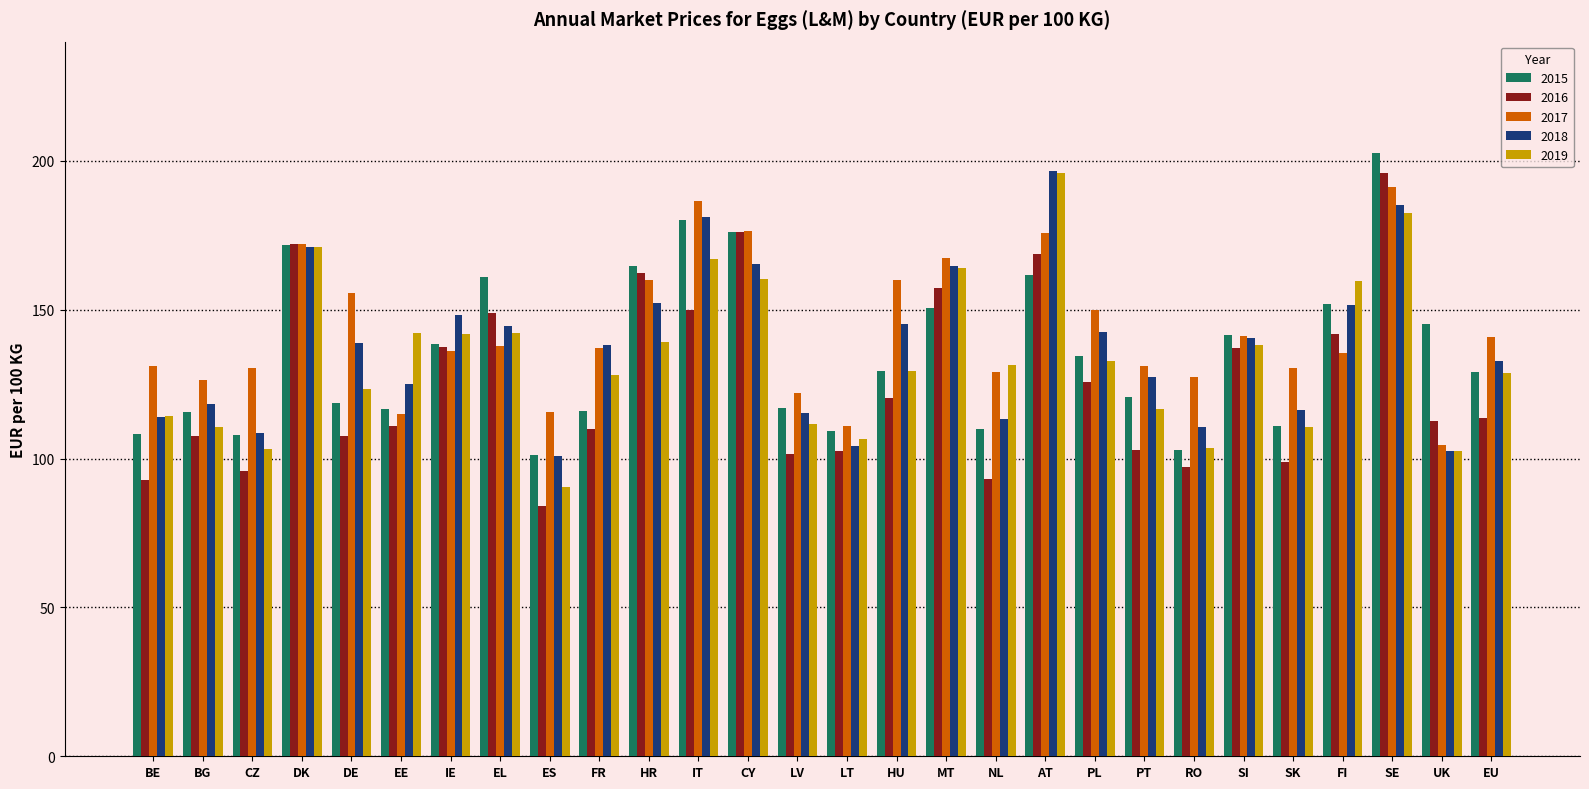

At which label does 2018 first exceed 138?

DK